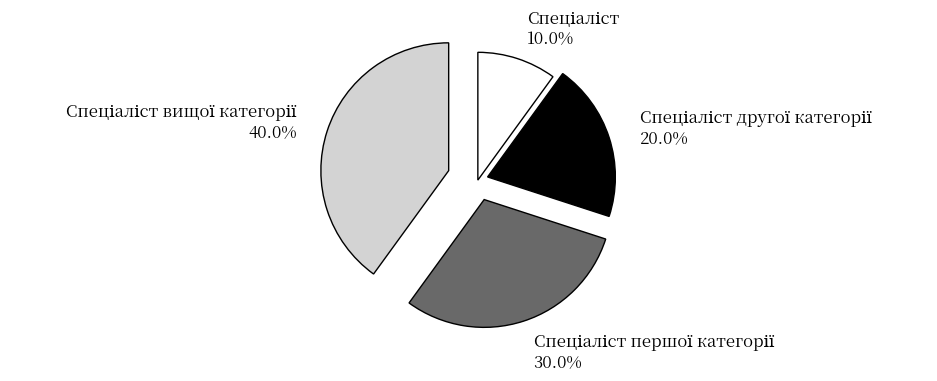

Does any single category account for the majority?

No